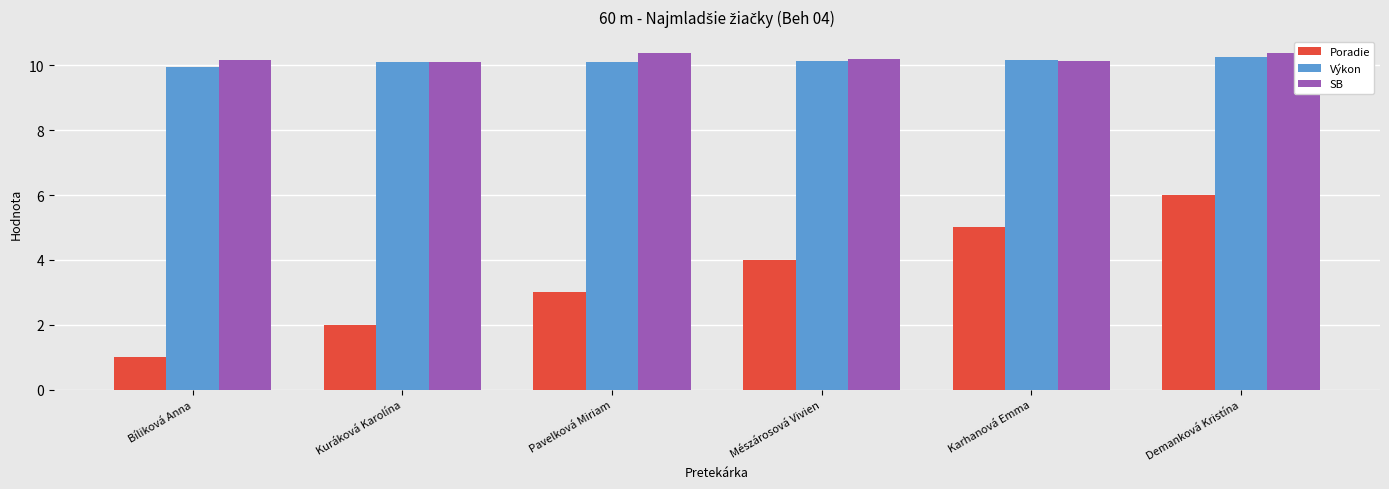

How many series are shown in this chart?

3